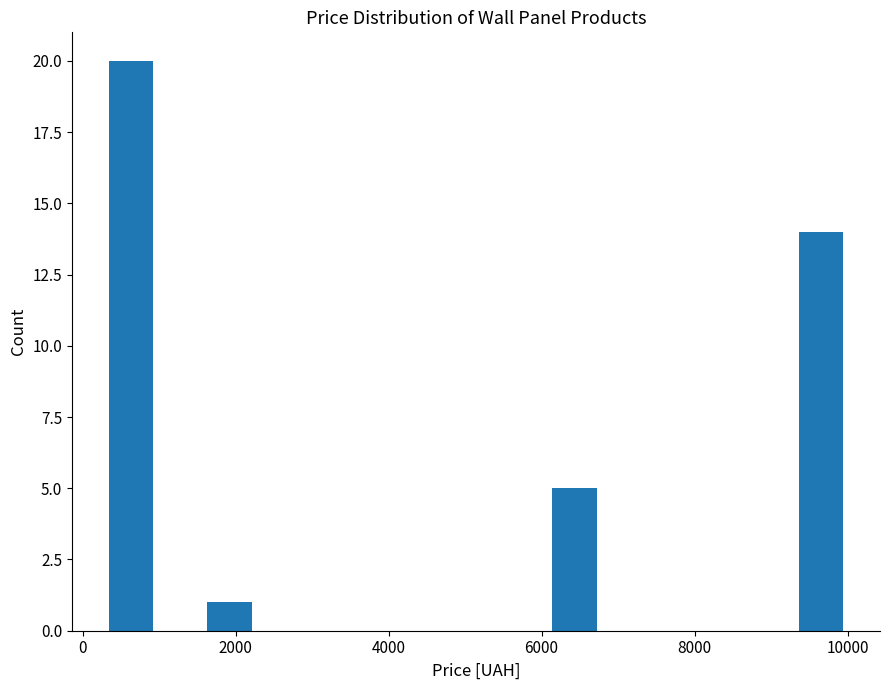

Around what value on the x-axis is the tallest bar? Give the approximate position of its centre, as read against the axis.

600